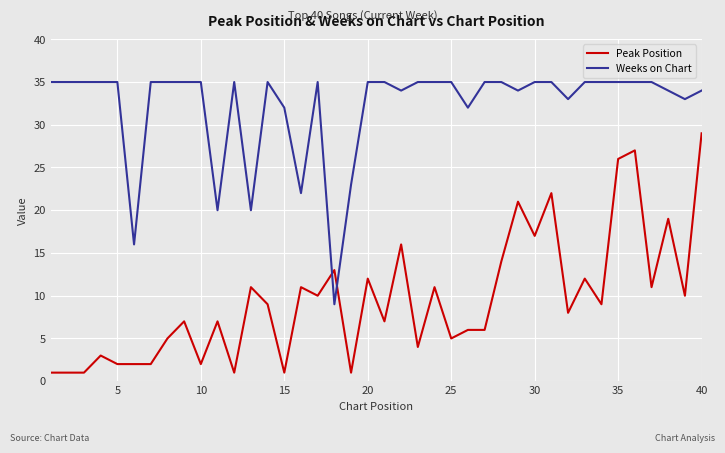

Is this an area chart (filled region under the line)?

No